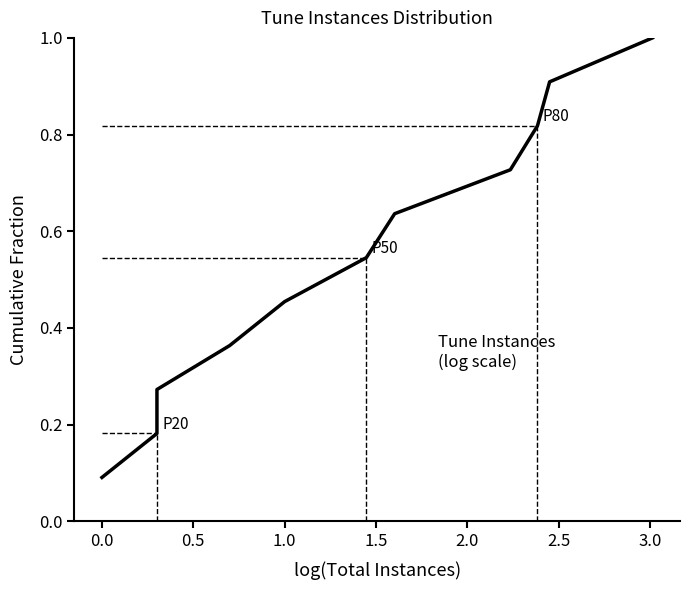

What value does the data have at 1.0?

0.4